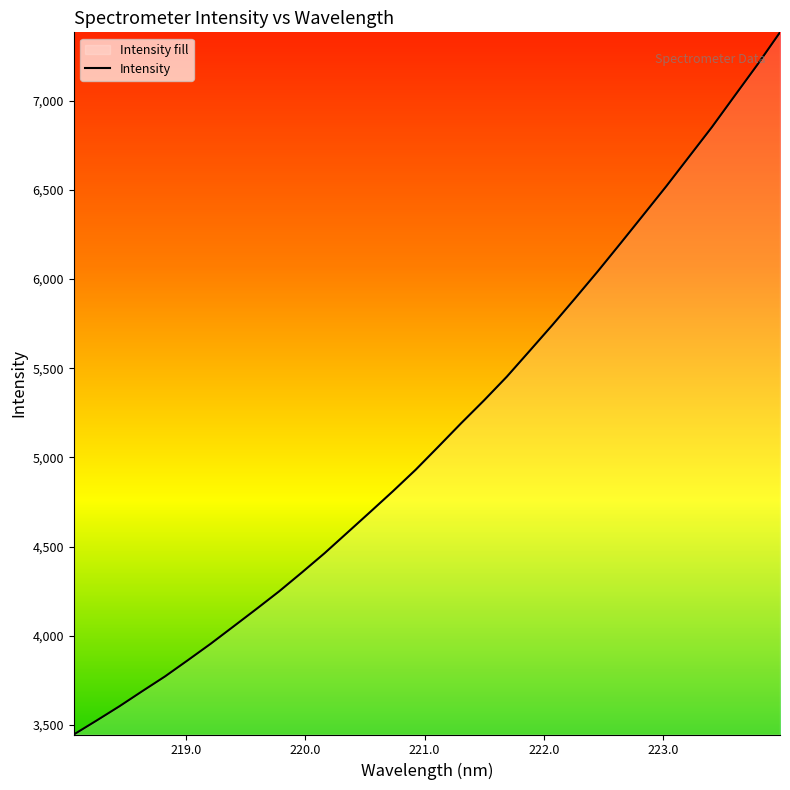

What is the smallest value displayed?

3447.0